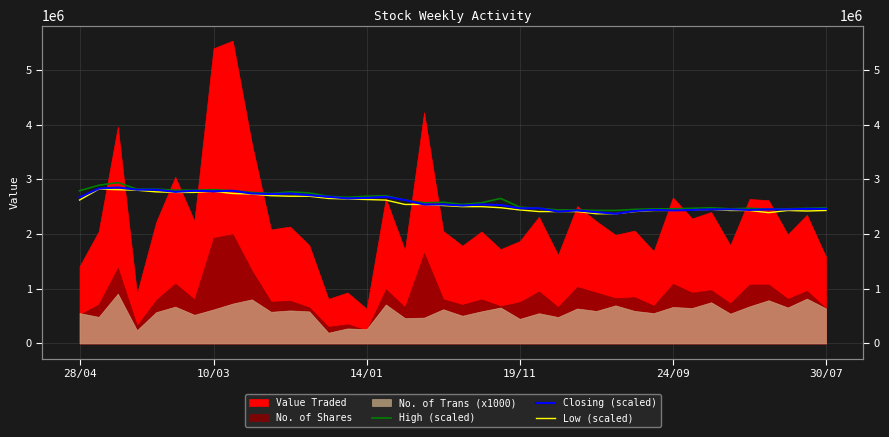

The value of Low (scaled) at 17 is 2540000. True or false?

True